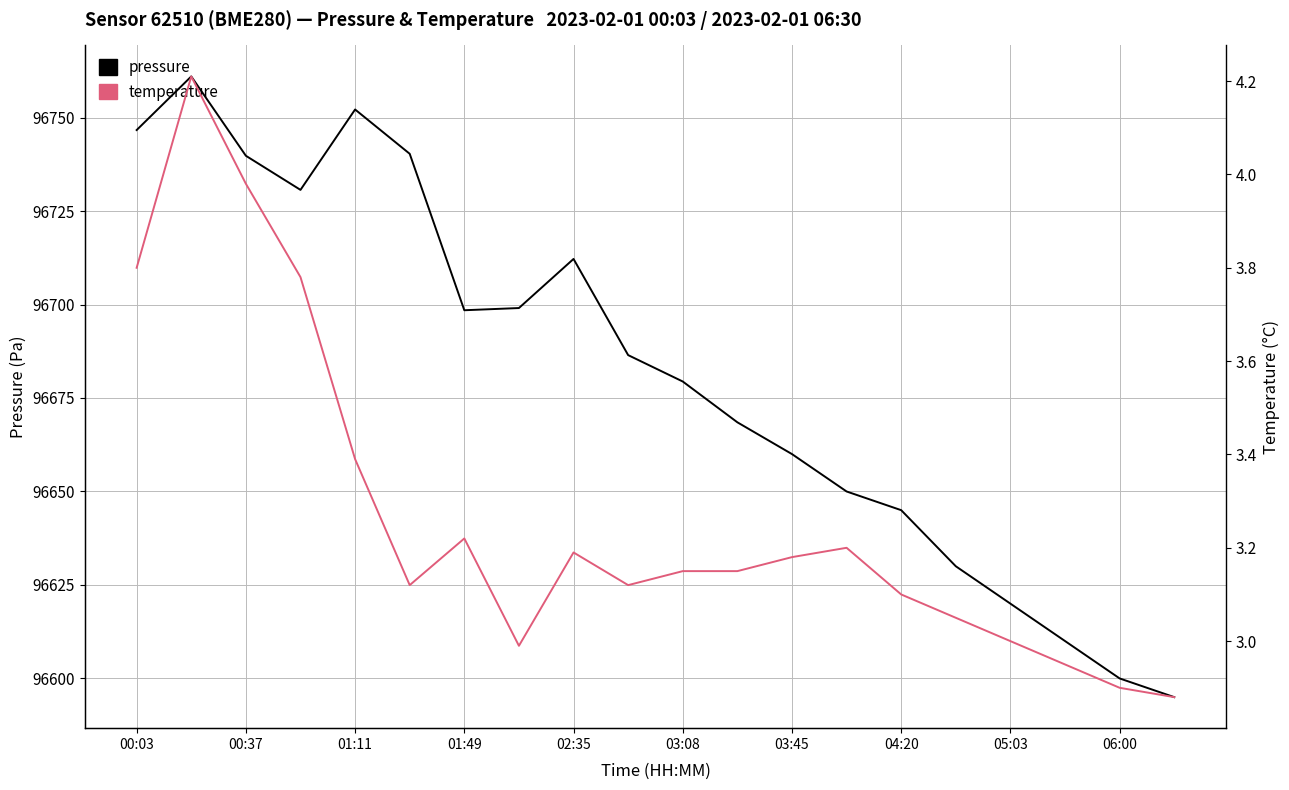

How many series are shown in this chart?

2